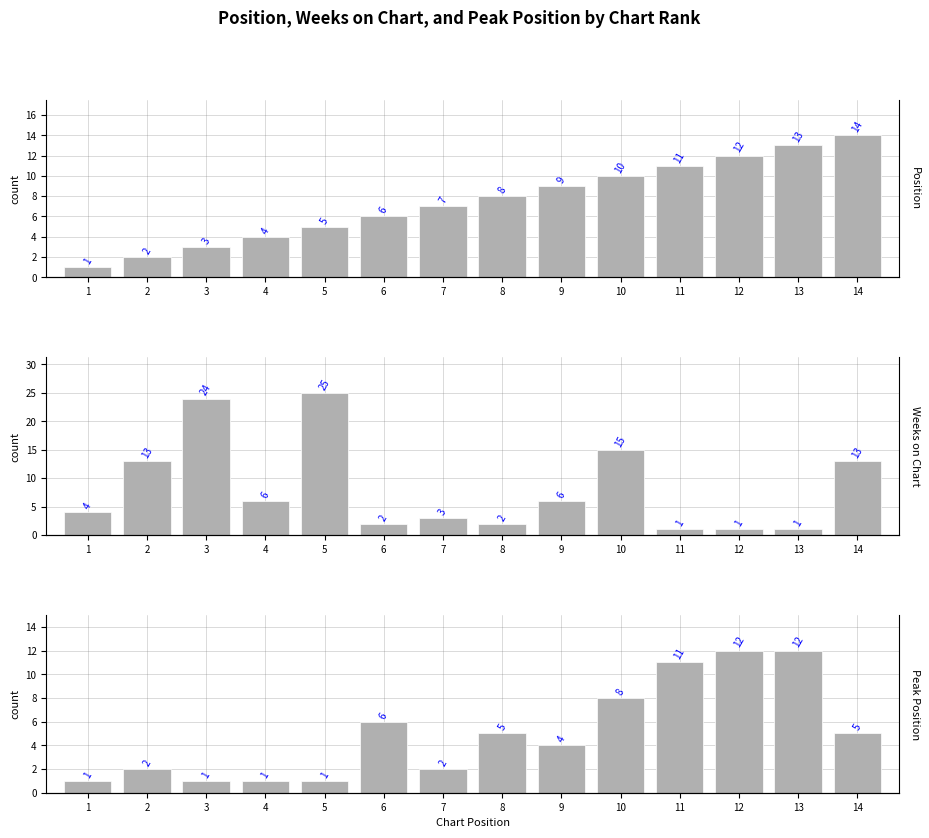

What is the value of the Position bar at the 14th from the left?

14